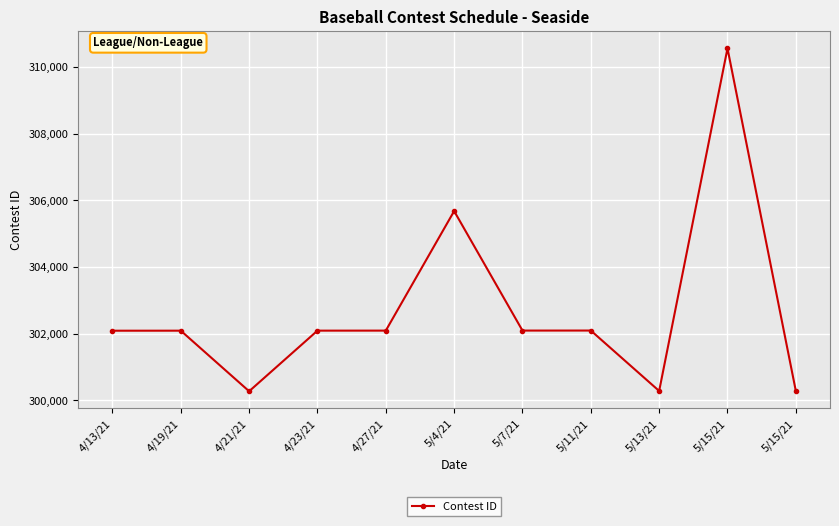

What is the value of the 1st point from the left?

302091